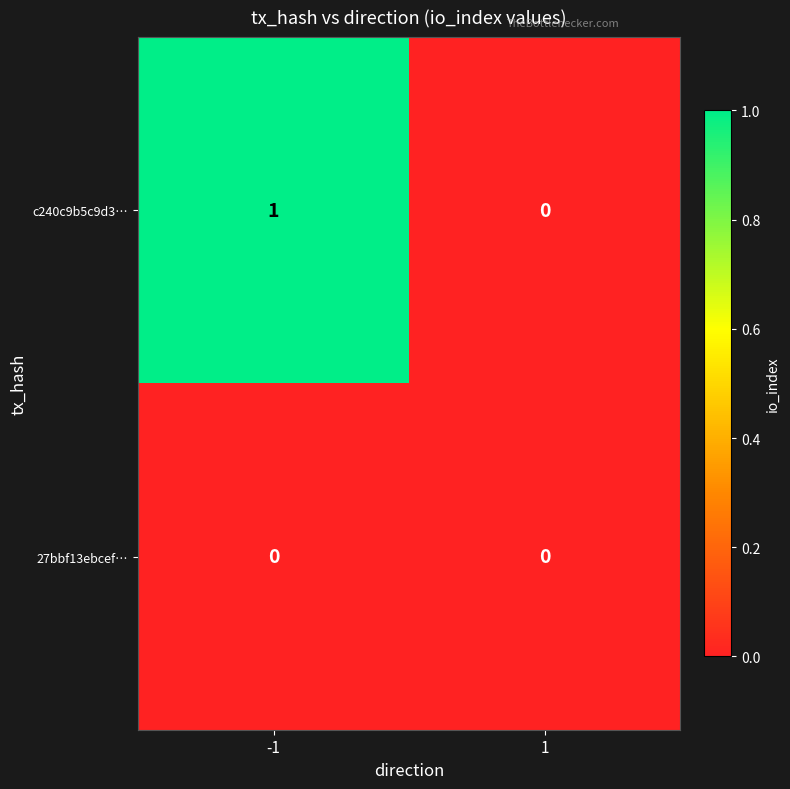

Reading right to left, list all the values displayed in this chart.

c240c9b5c9d3…: 1=0	-1=1
27bbf13ebcef…: 1=0	-1=0